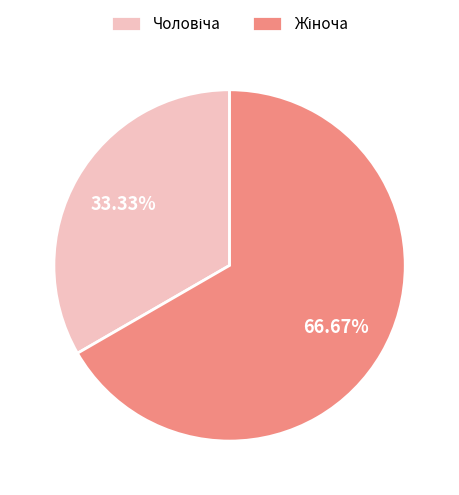

Is there any slice that represents more than half of the pie?

Yes